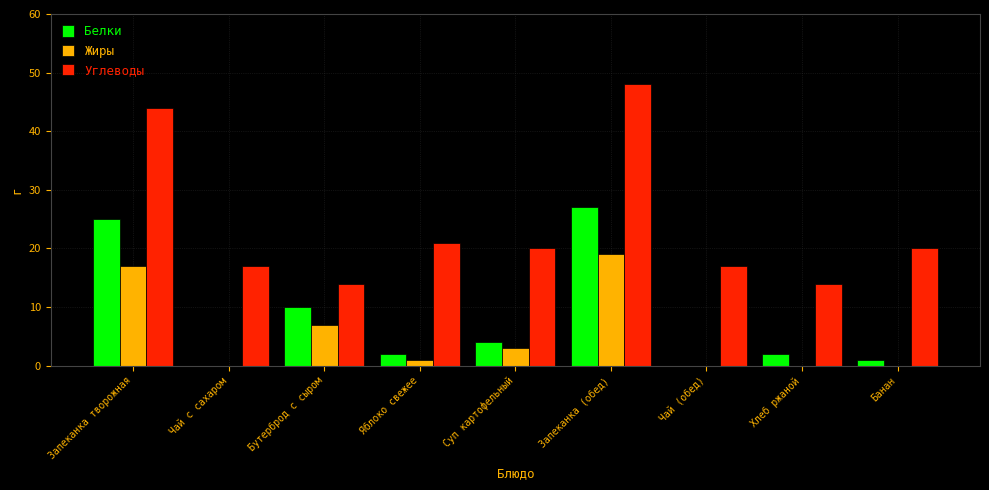

What is the difference between the Белки values at Запеканка творожная and Банан?

24